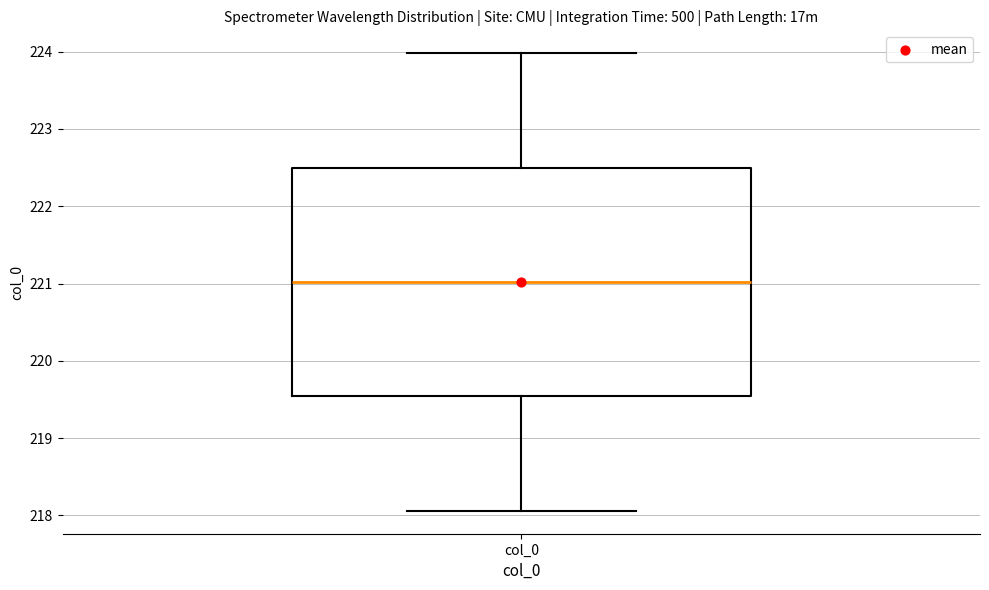

Read this box plot against the y-axis: the position of the median line, the range covered by the box, and the ends of both whiskers. The values are not printed on the chart, so give them approximately, as read against the axis.

median 221.0, box 219.5 to 222.5, whiskers 218.1 to 224.0